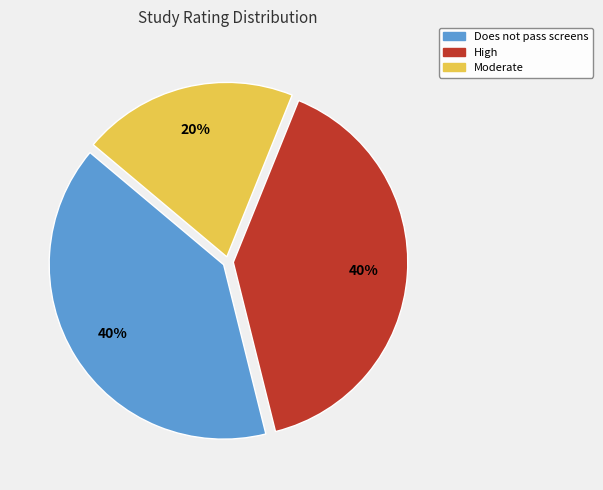

Is there any slice that represents more than half of the pie?

No